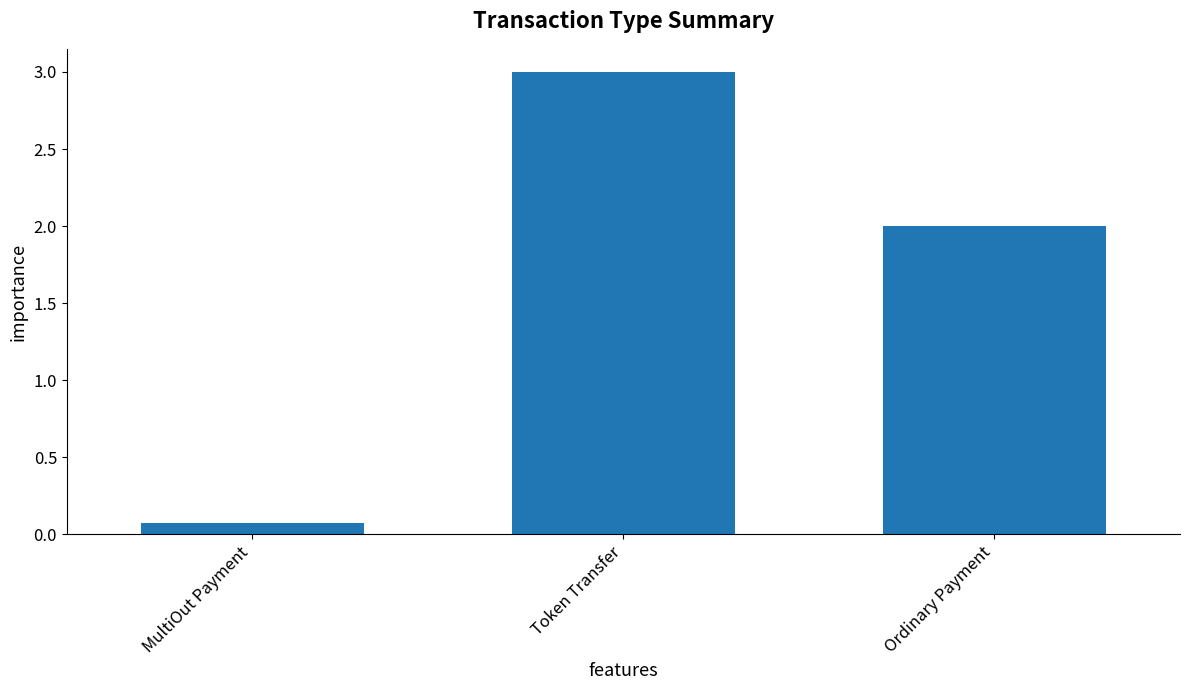

Reading right to left, extract all data points from this chart.

Ordinary Payment=2.0	Token Transfer=3.0	MultiOut Payment=0.1